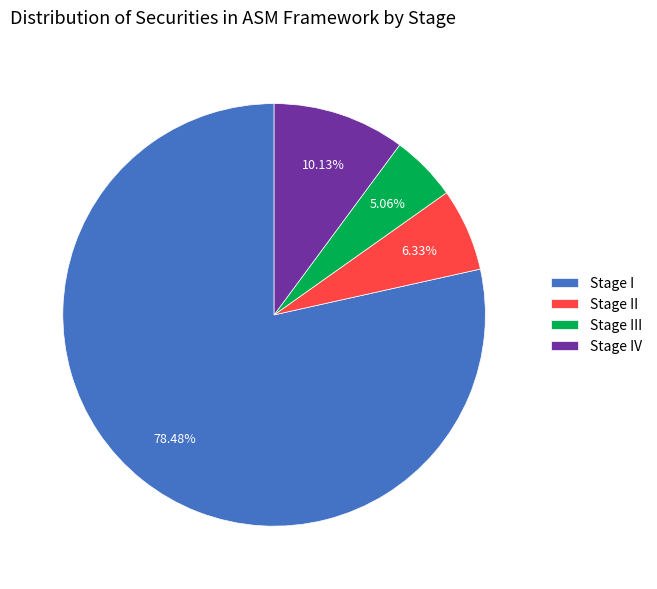

Rank the categories by value from highest to lowest.

Stage I, Stage IV, Stage II, Stage III